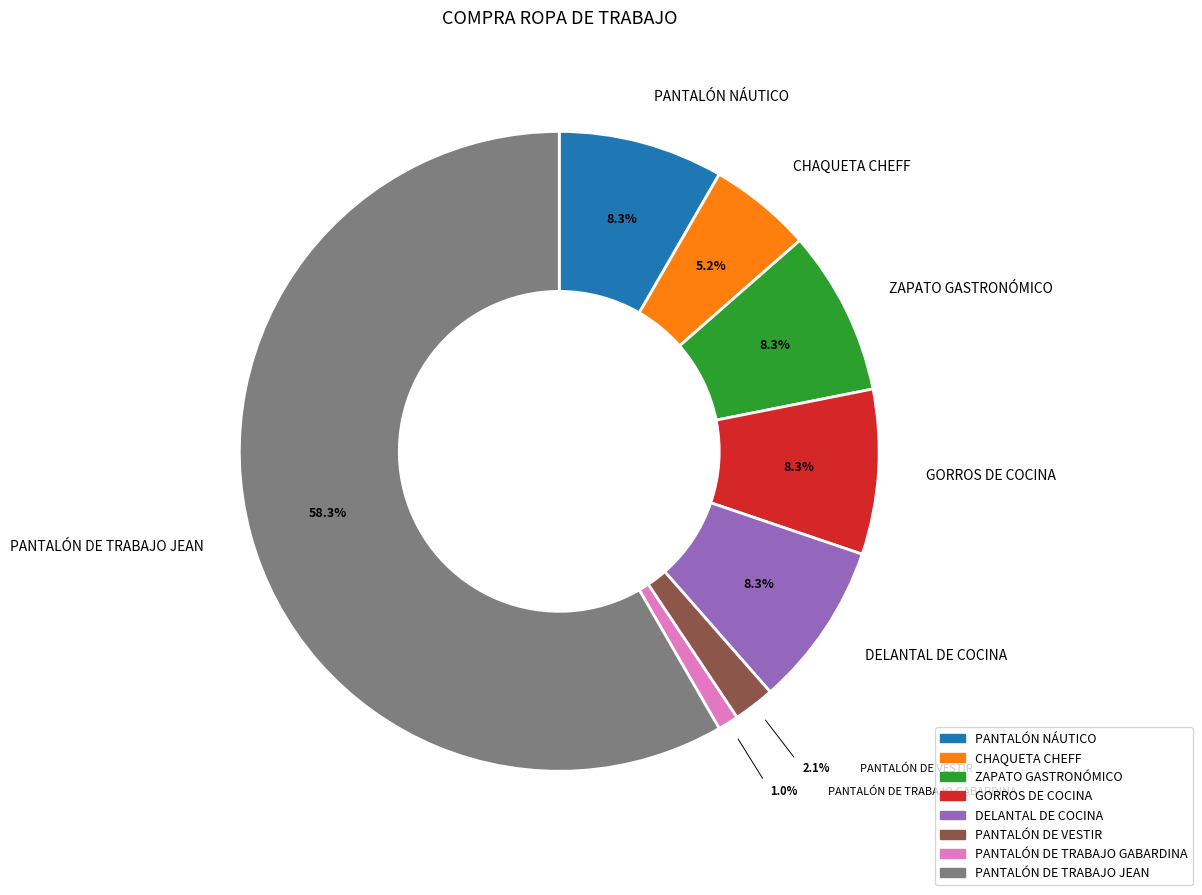

What is the ratio of the value at DELANTAL DE COCINA to the value at GORROS DE COCINA?

1.0